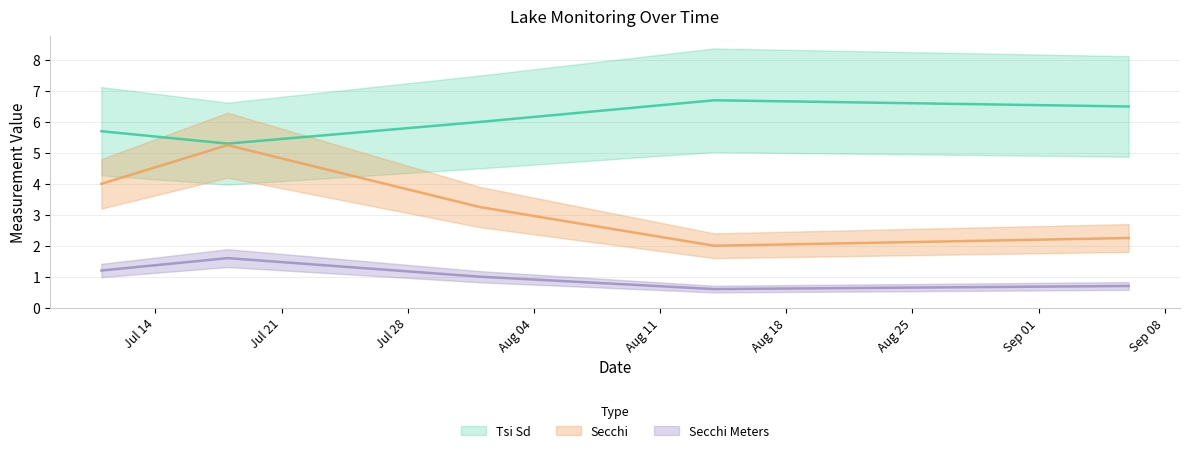

How many interior local valleys does the Tsi Sd series have?

1